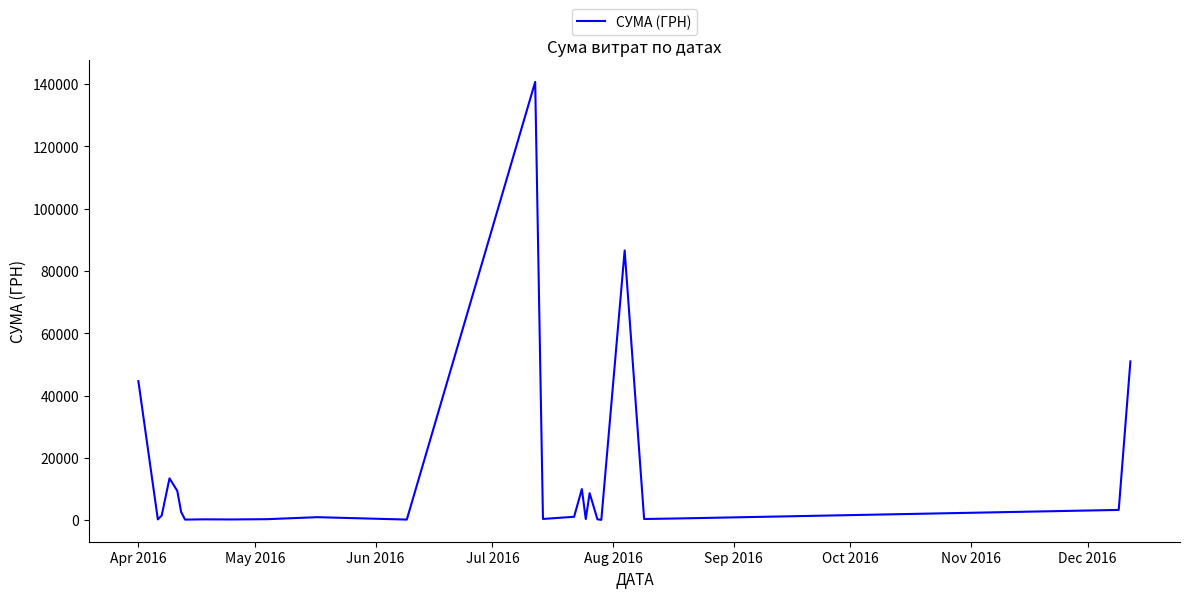

What is the greatest value displayed?

140706.2